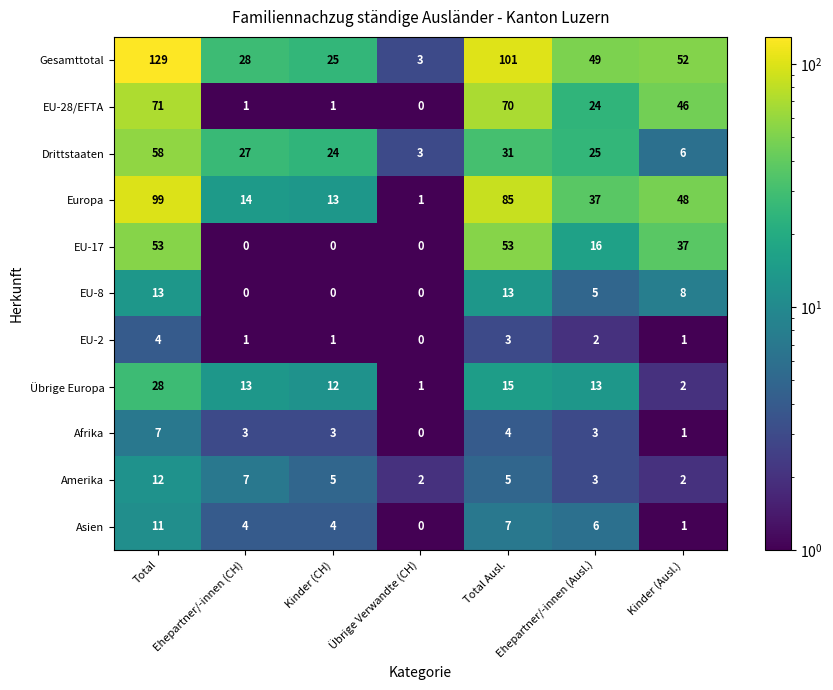

Between Total and Ehepartner/-innen (Ausl.), which series saw the biggest shift?

Gesamttotal